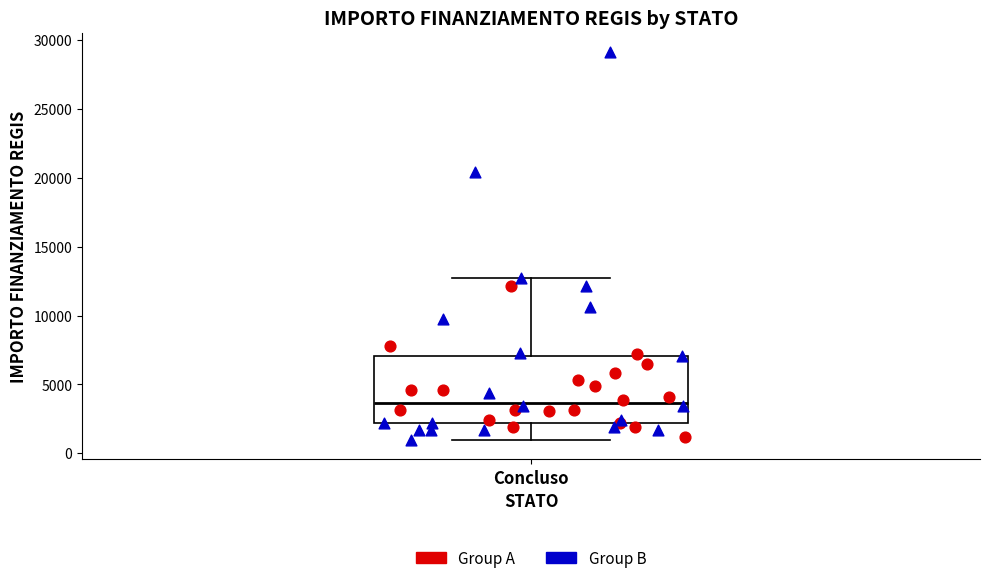

Read this box plot against the y-axis: the position of the median line, the range covered by the box, and the ends of both whiskers. The values are not printed on the chart, so give them approximately, as read against the axis.

median 3500, box 2000 to 7000, whiskers 1000 to 12500